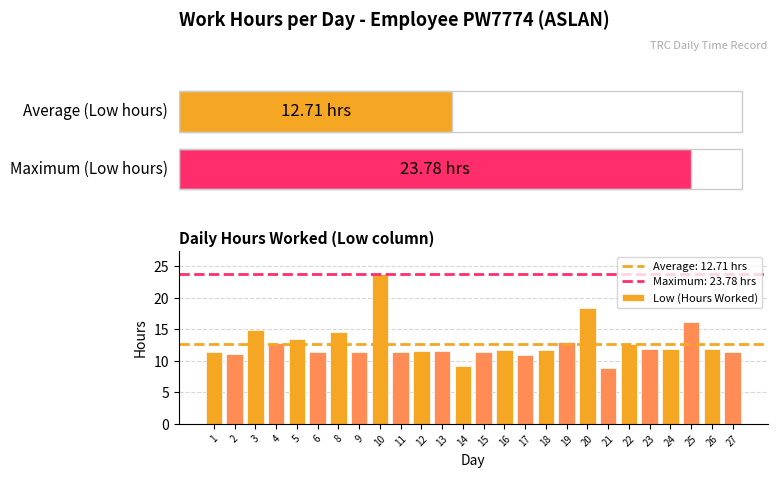

What is the average value?

12.7